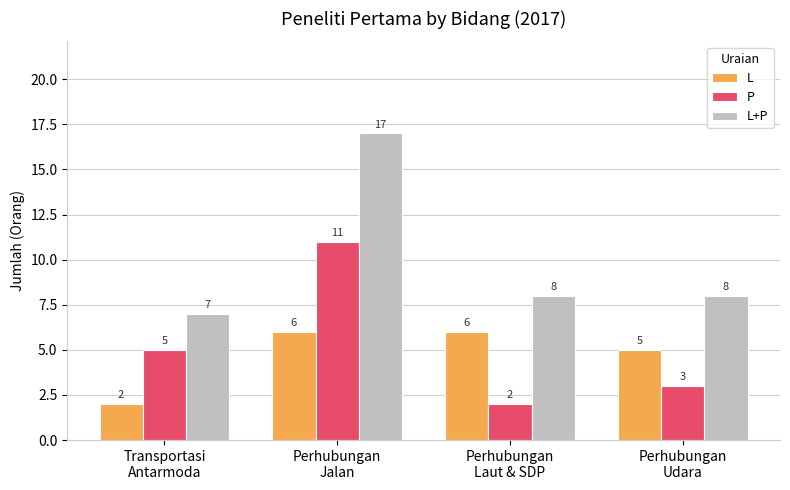

At how many categories does at least one series exceed 2?

4